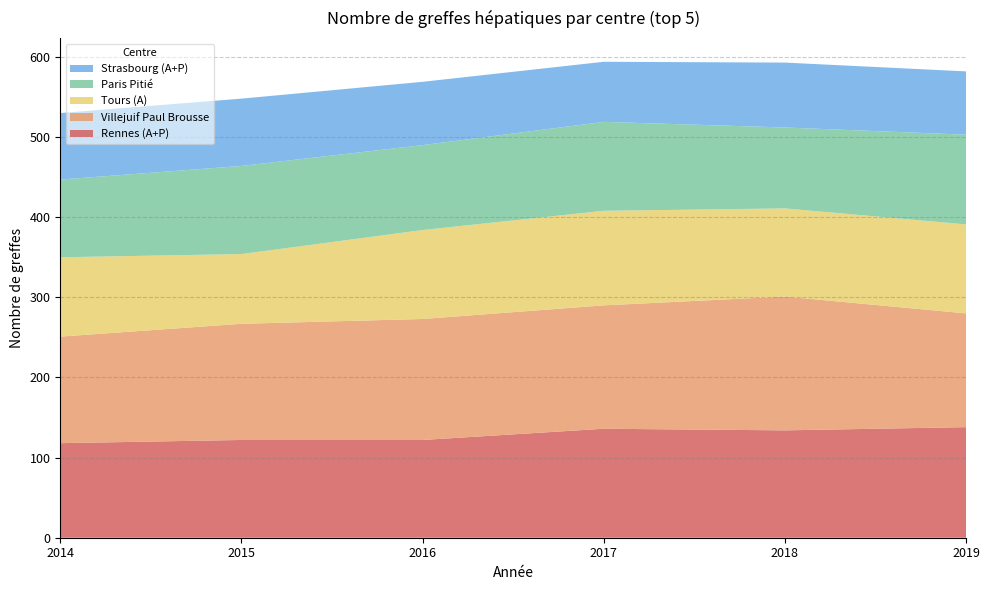

What is the minimum value for Rennes (A+P)?

118